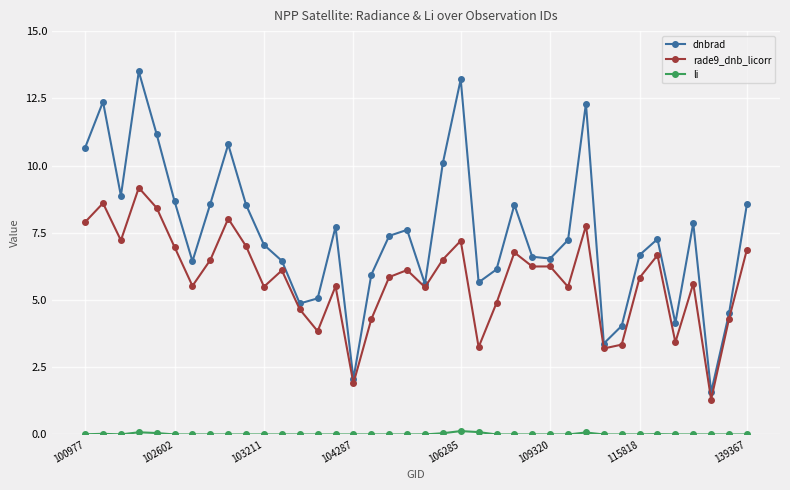

What is the value of the dnbrad point at the 37th from the left?

4.5